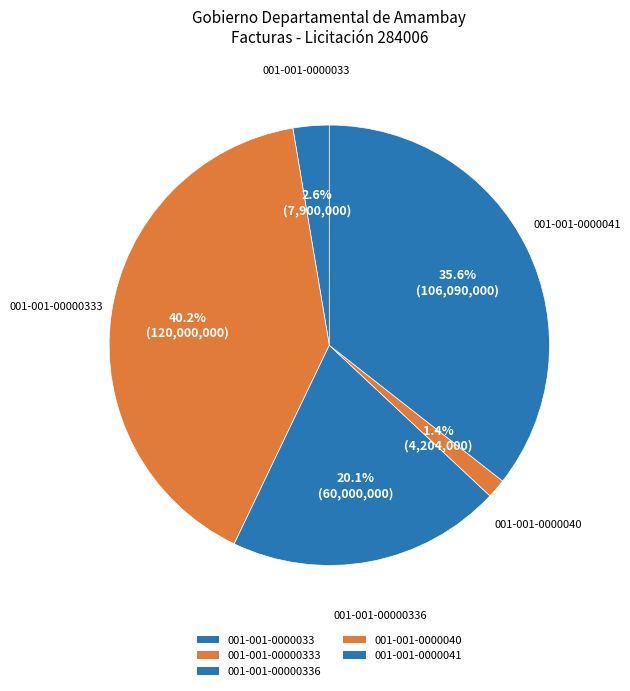

Count the number of slices in the pie.

5